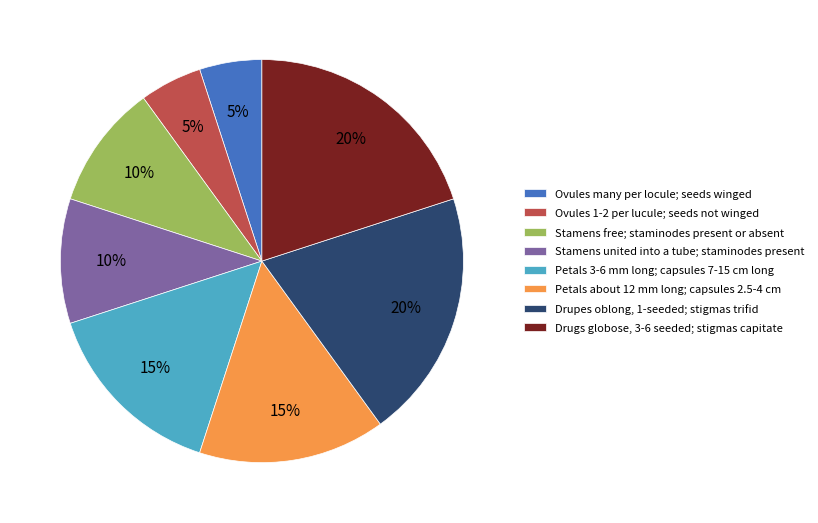

How many slices are in this pie chart?

8